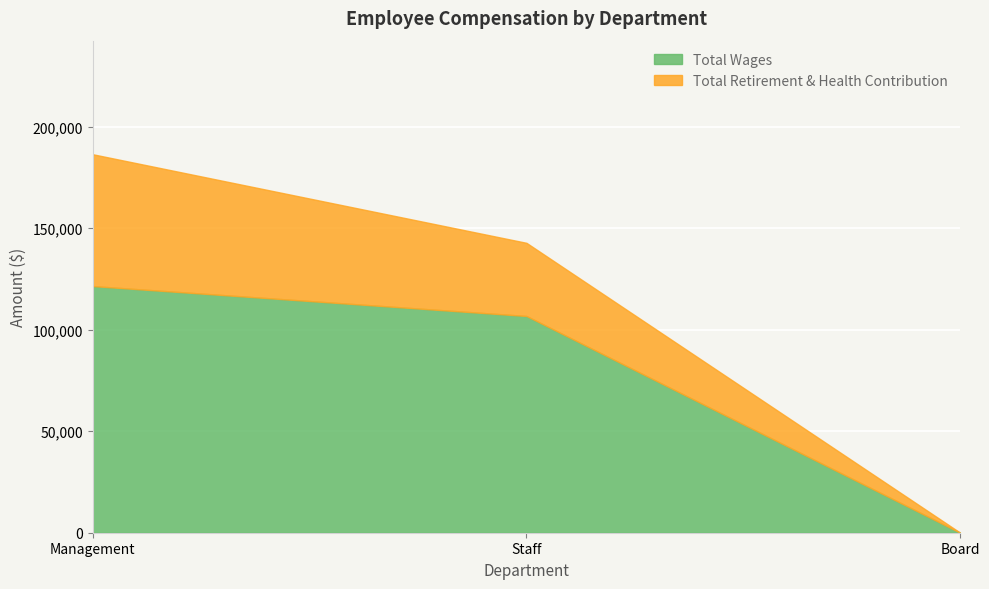

Does the chart display data point markers on the line(s)?

No